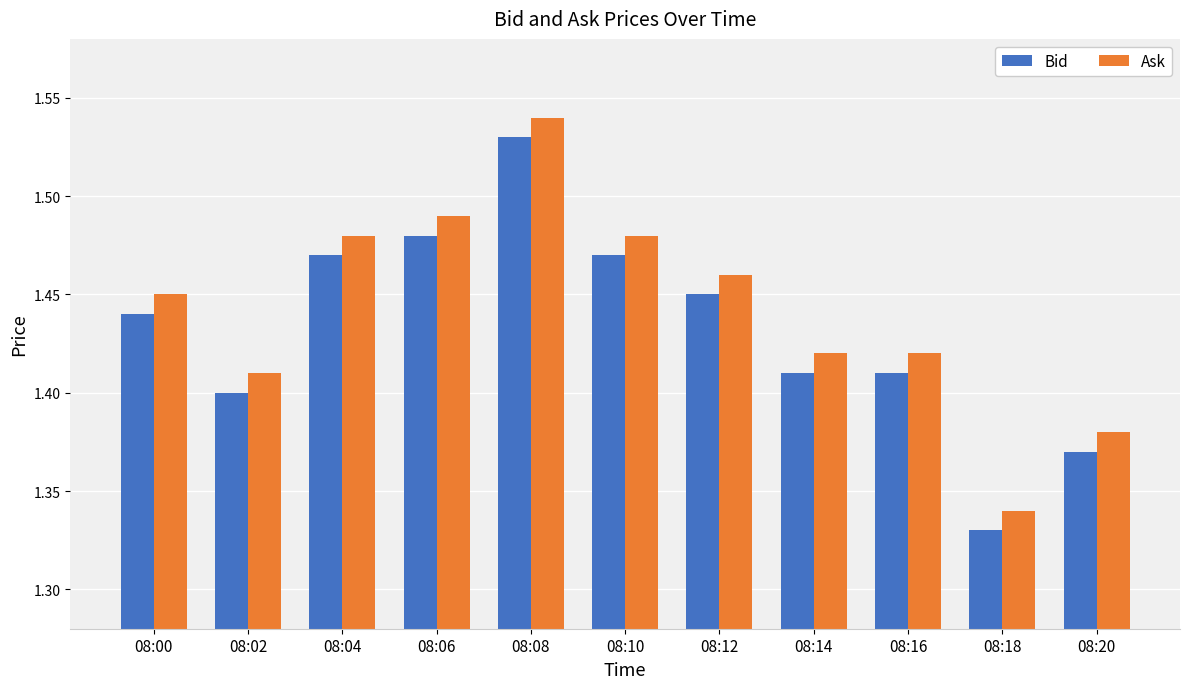

Which category has the highest value across all series?

08:08